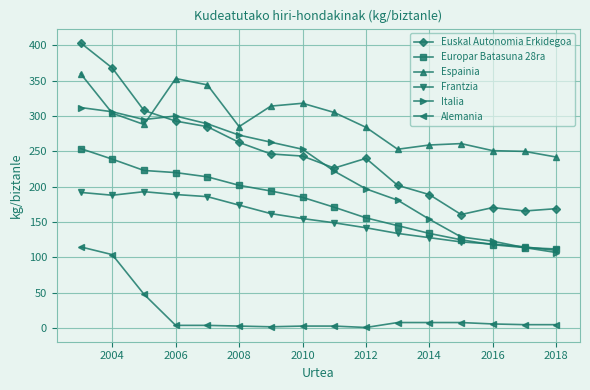

Is this an area chart (filled region under the line)?

No